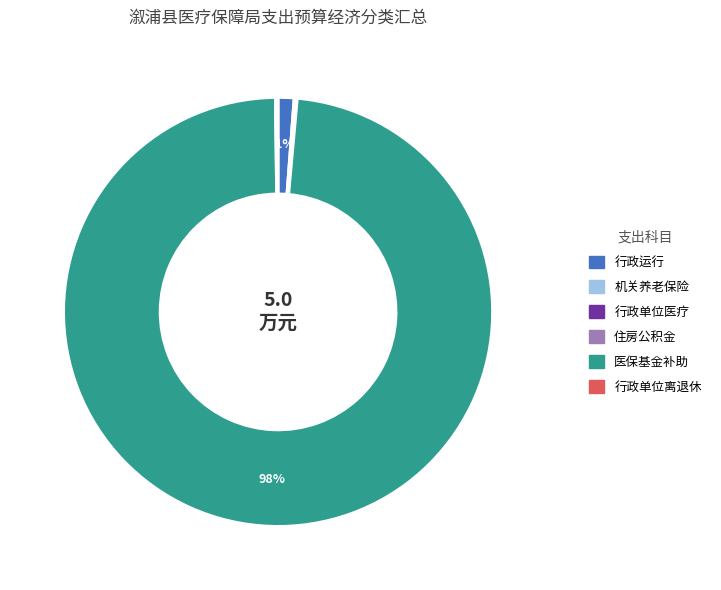

Does any single category account for the majority?

Yes